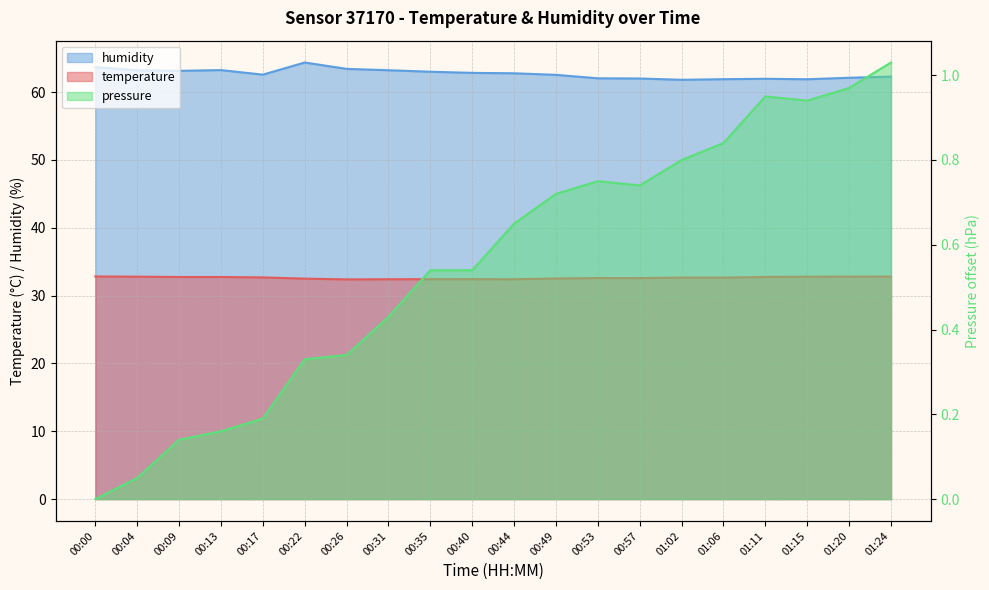

What are all the series names shown in the legend?

temperature, humidity, pressure